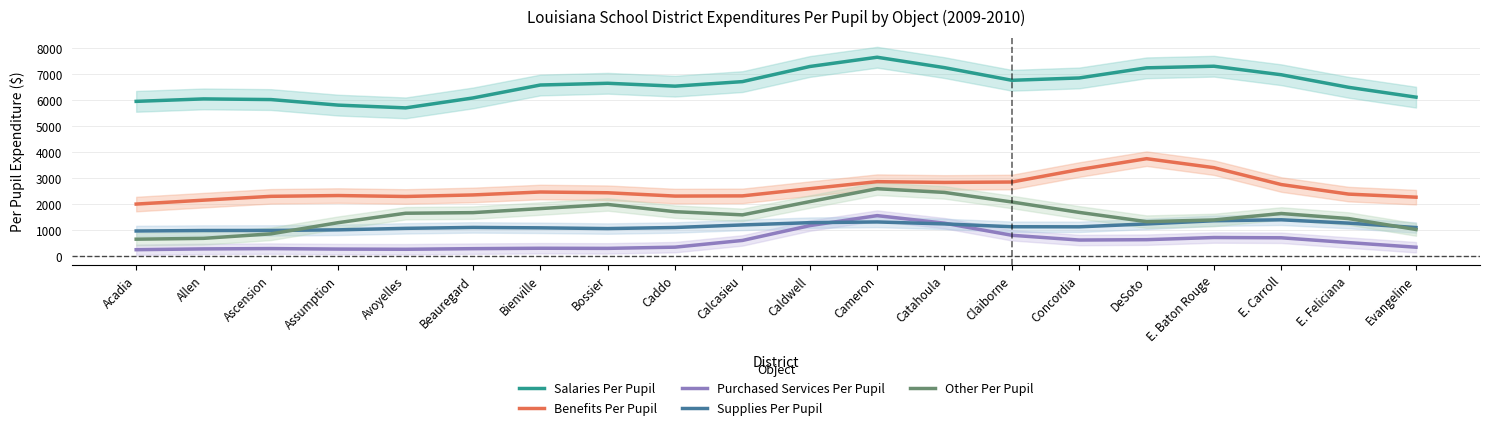

How many categories are shown in the chart?

20